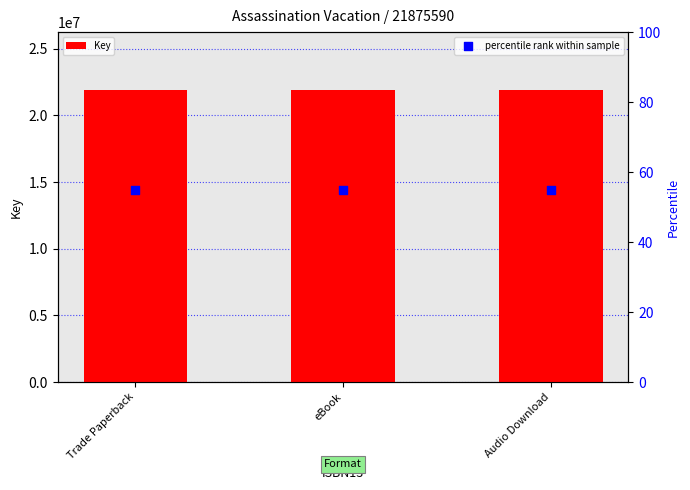

Is the value of Key at Trade Paperback greater than the value of percentile rank within sample at Trade Paperback?

Yes